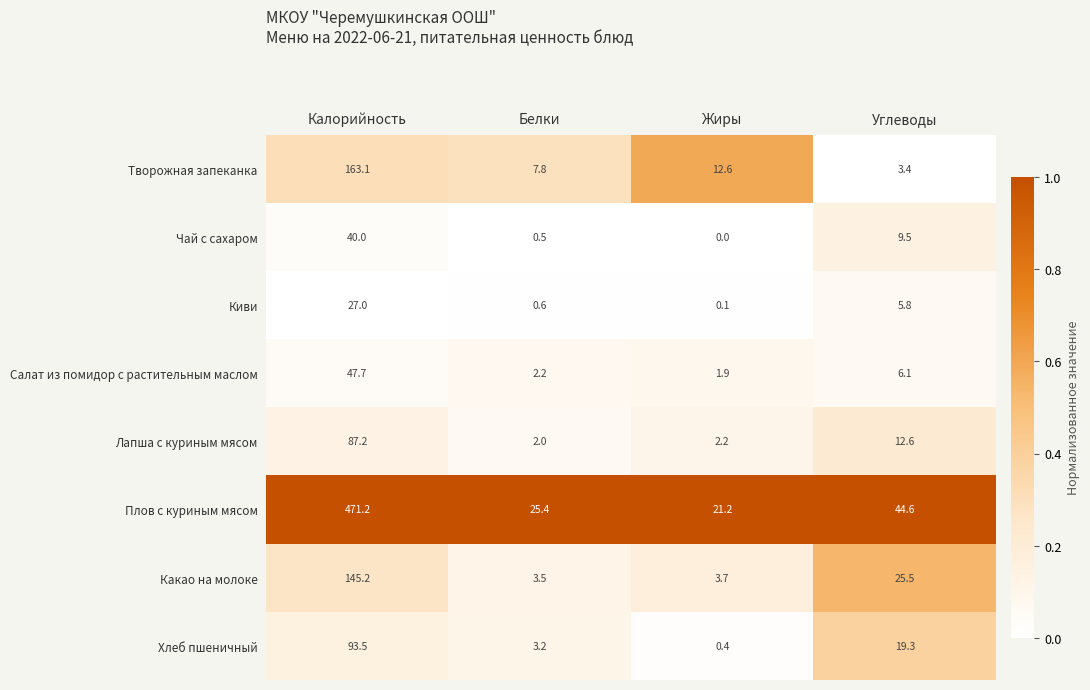

Which series has the largest range (max minus min)?

Плов с куриным мясом